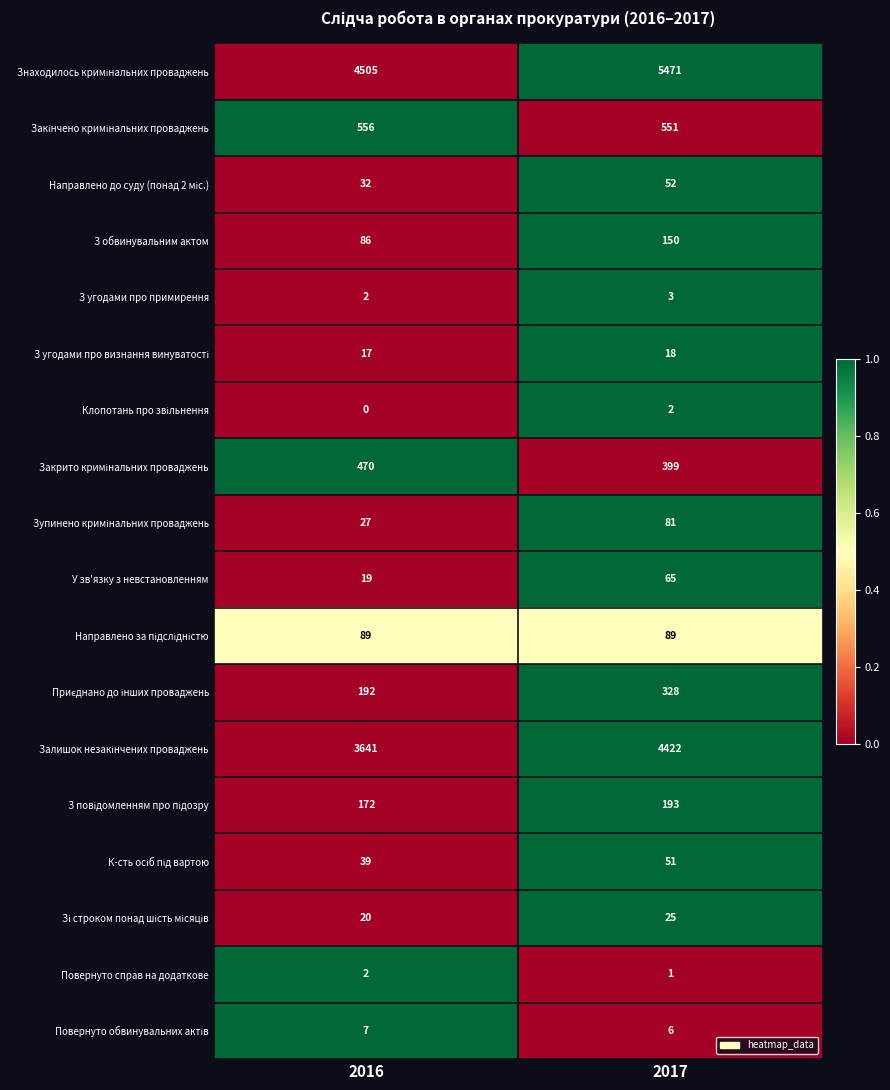

At how many categories does at least one series exceed 0?

2